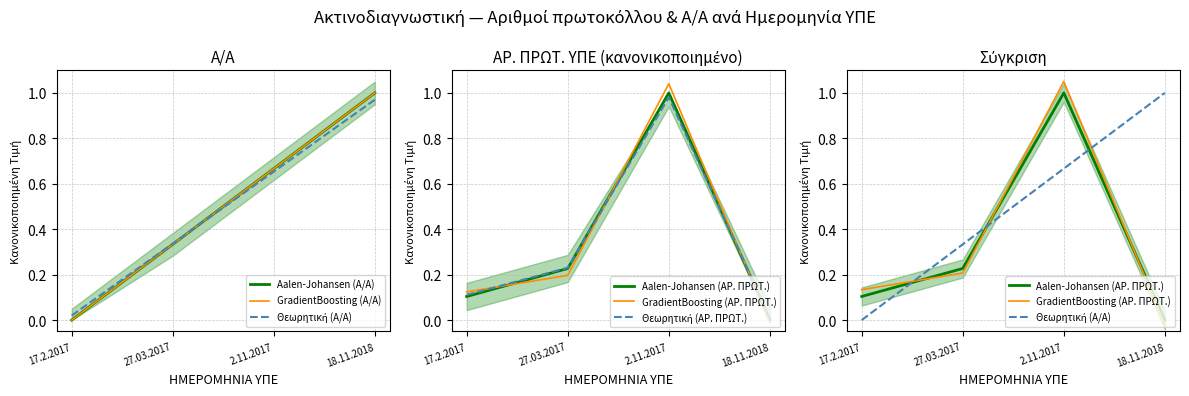

What is the value of the Aalen-Johansen (Α/Α) point at the 3rd from the left?

0.7